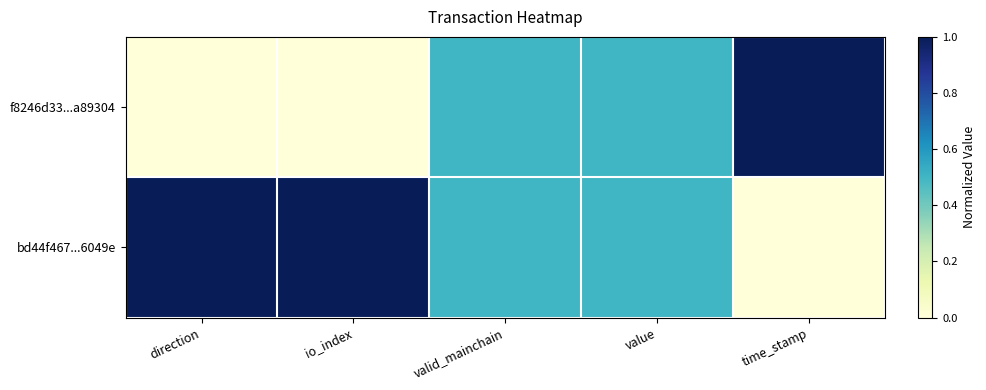

At which category does the chart reach its peak across all series?

time_stamp